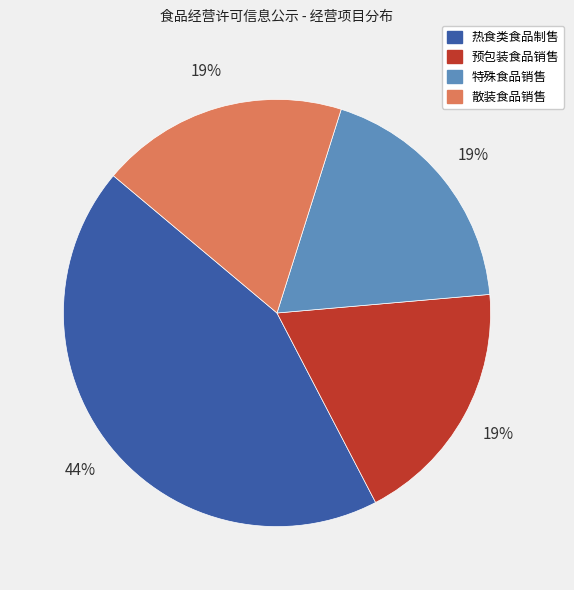

Do 散装食品销售 and 预包装食品销售 together represent more than half of the pie?

No